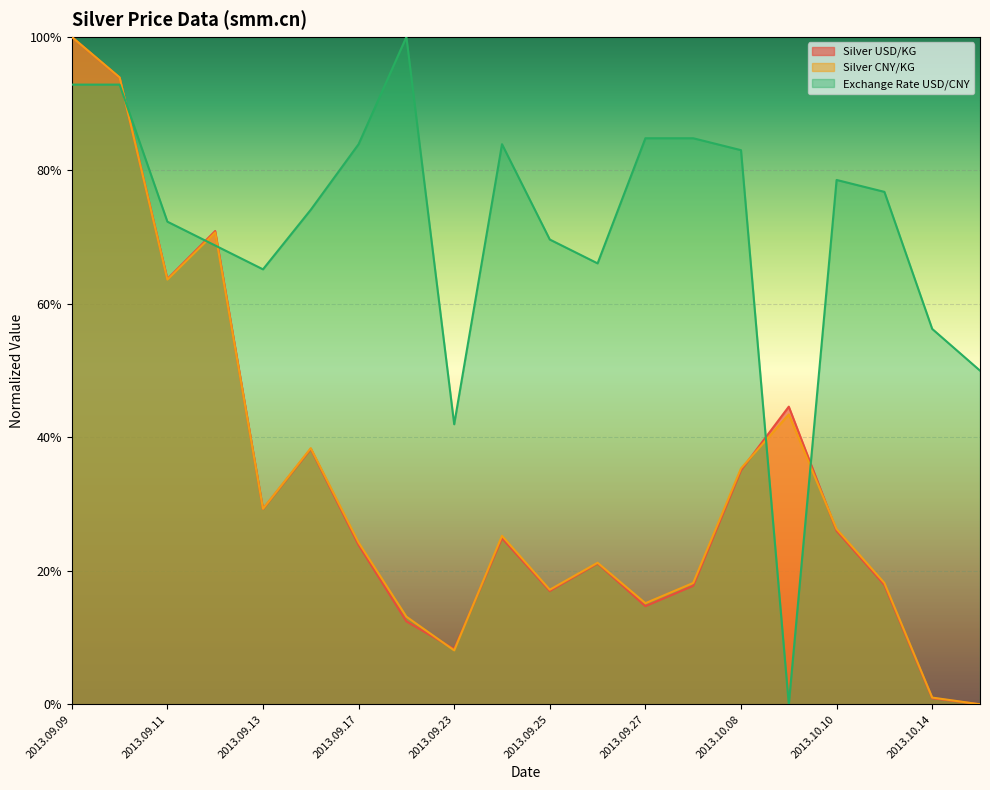

Which category has the highest value across all series?

2013.09.09